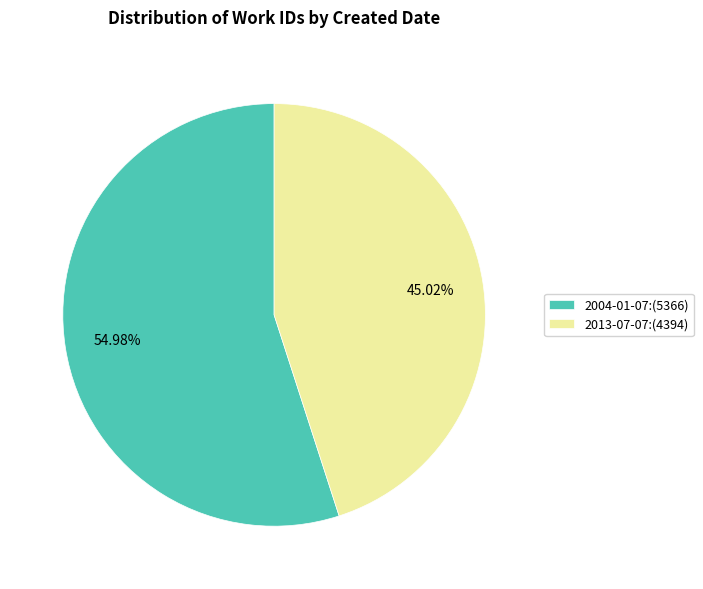

Does any single category account for the majority?

Yes